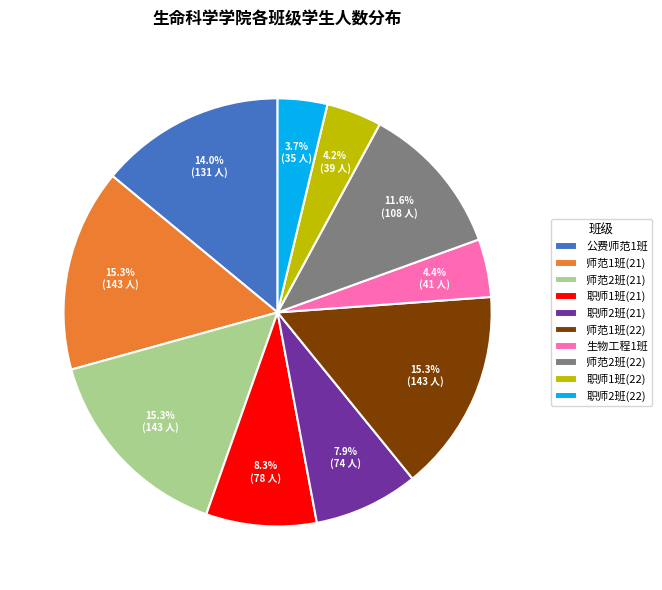

What percentage is NOT represented by 职师1班(22)?

95.8%